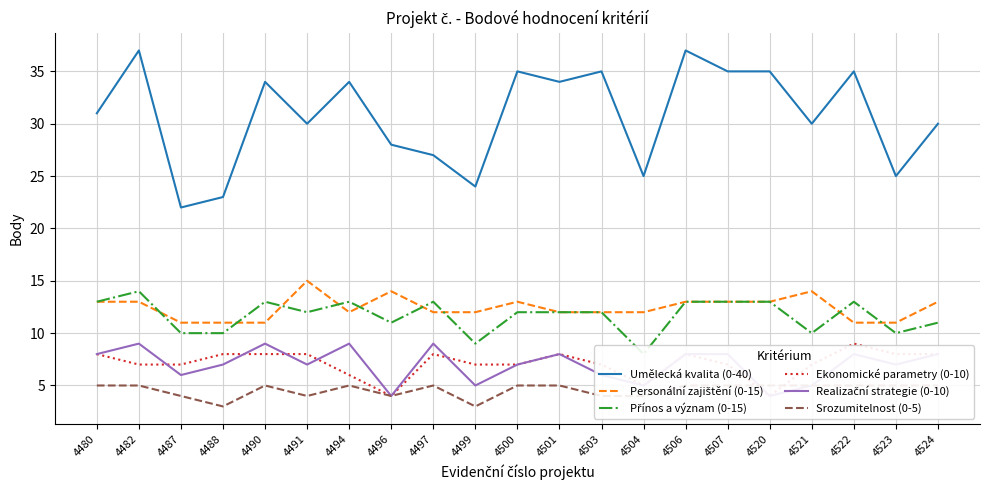

Reading right to left, extract all data points from this chart.

Umělecká kvalita (0-40): 4524=30	4523=25	4522=35	4521=30	4520=35	4507=35	4506=37	4504=25	4503=35	4501=34	4500=35	4499=24	4497=27	4496=28	4494=34	4491=30	4490=34	4488=23	4487=22	4482=37	4480=31
Personální zajištění (0-15): 4524=13	4523=11	4522=11	4521=14	4520=13	4507=13	4506=13	4504=12	4503=12	4501=12	4500=13	4499=12	4497=12	4496=14	4494=12	4491=15	4490=11	4488=11	4487=11	4482=13	4480=13
Přínos a význam (0-15): 4524=11	4523=10	4522=13	4521=10	4520=13	4507=13	4506=13	4504=8	4503=12	4501=12	4500=12	4499=9	4497=13	4496=11	4494=13	4491=12	4490=13	4488=10	4487=10	4482=14	4480=13
Ekonomické parametry (0-10): 4524=8	4523=8	4522=9	4521=7	4520=4	4507=7	4506=8	4504=5	4503=7	4501=8	4500=7	4499=7	4497=8	4496=4	4494=6	4491=8	4490=8	4488=8	4487=7	4482=7	4480=8
Realizační strategie (0-10): 4524=8	4523=7	4522=8	4521=5	4520=4	4507=8	4506=8	4504=5	4503=6	4501=8	4500=7	4499=5	4497=9	4496=4	4494=9	4491=7	4490=9	4488=7	4487=6	4482=9	4480=8
Srozumitelnost (0-5): 4524=5	4523=5	4522=5	4521=5	4520=5	4507=5	4506=5	4504=4	4503=4	4501=5	4500=5	4499=3	4497=5	4496=4	4494=5	4491=4	4490=5	4488=3	4487=4	4482=5	4480=5